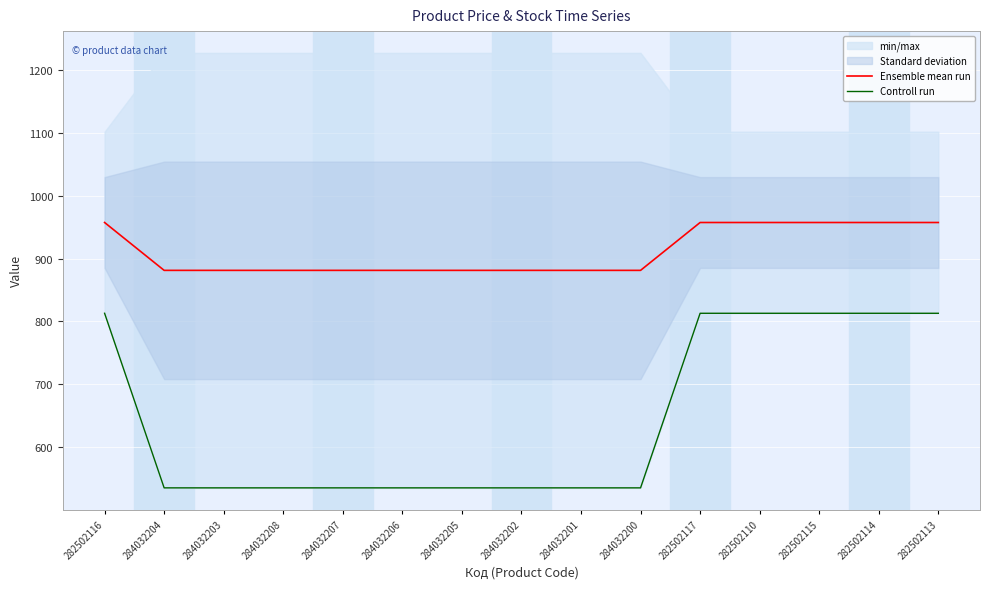

How many distinct data groups are displayed?

2